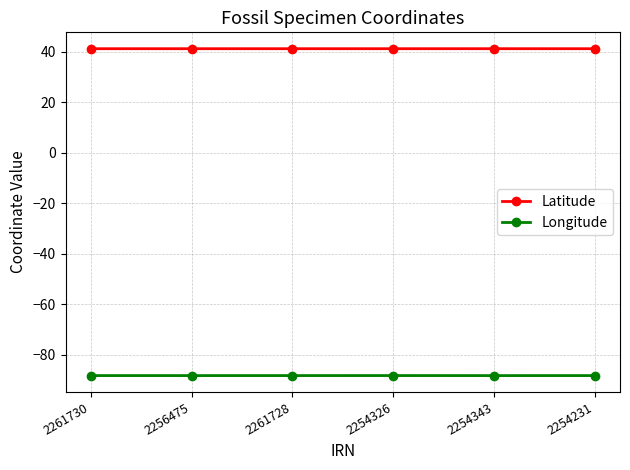

Is this an area chart (filled region under the line)?

No